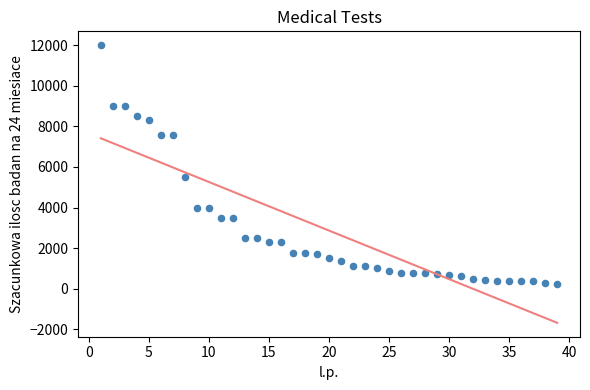

What Y value in the scatter plot is closest to 6125?

5500